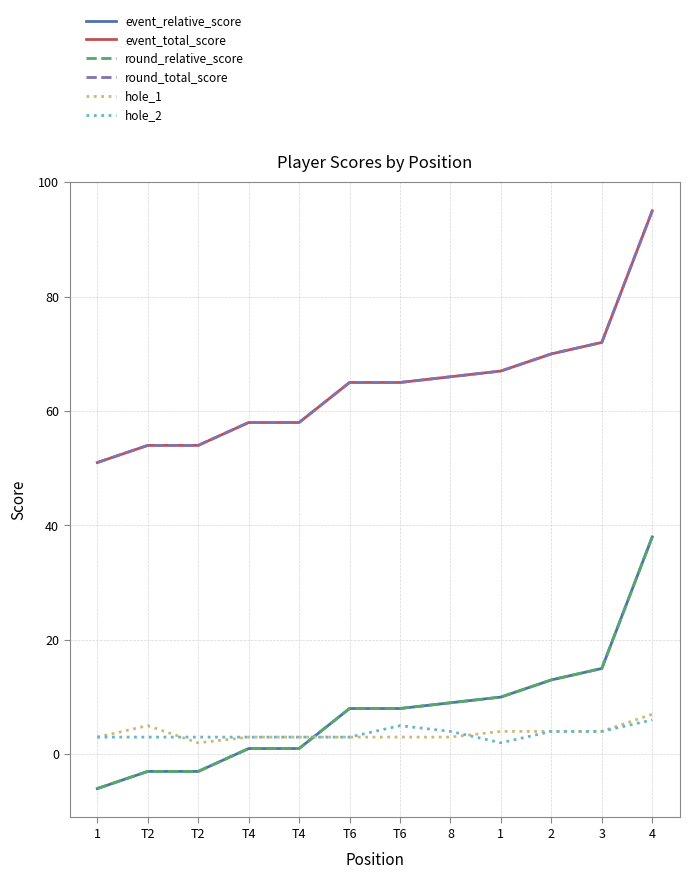

At T4, list the series in order from smallest to largest.

event_relative_score, round_relative_score, hole_1, hole_2, event_total_score, round_total_score